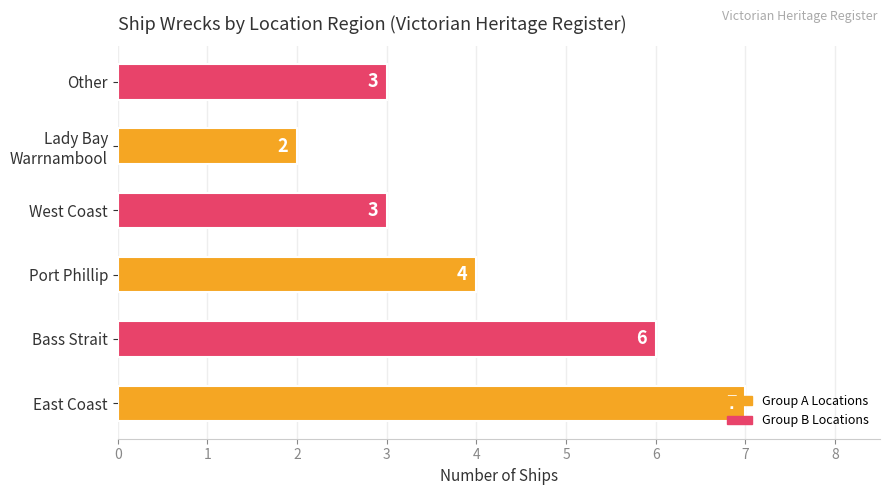

Between Other and Port Phillip, which is larger?

Port Phillip